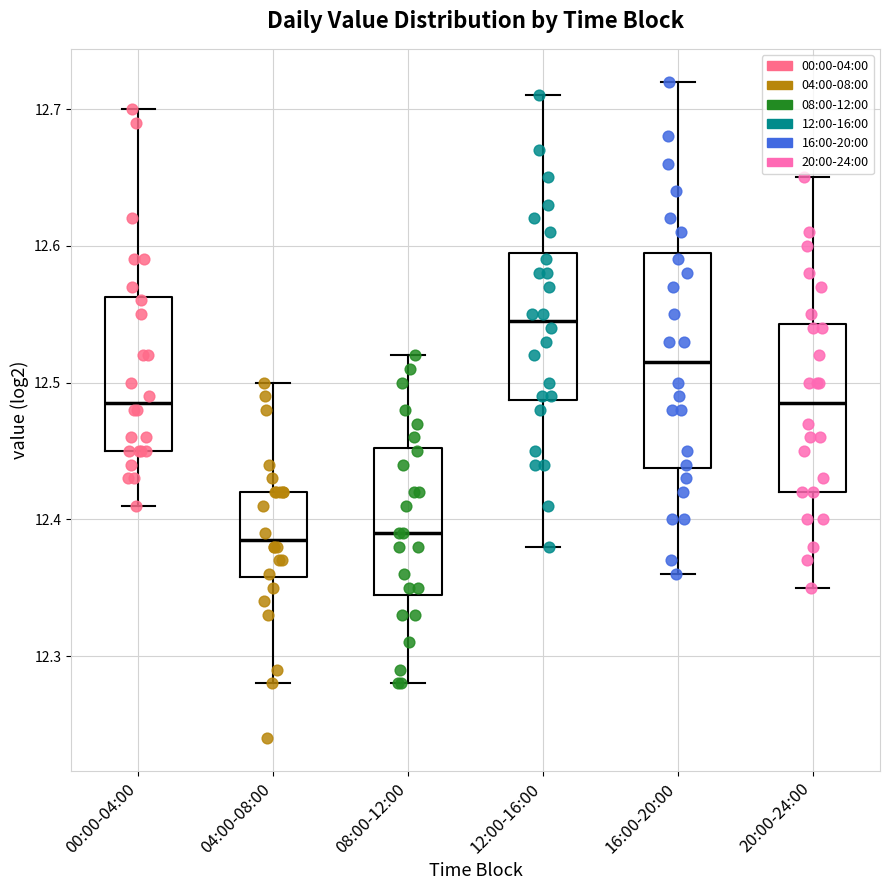

Which box is the tallest, from its lower edge to its upper edge?

16:00-20:00